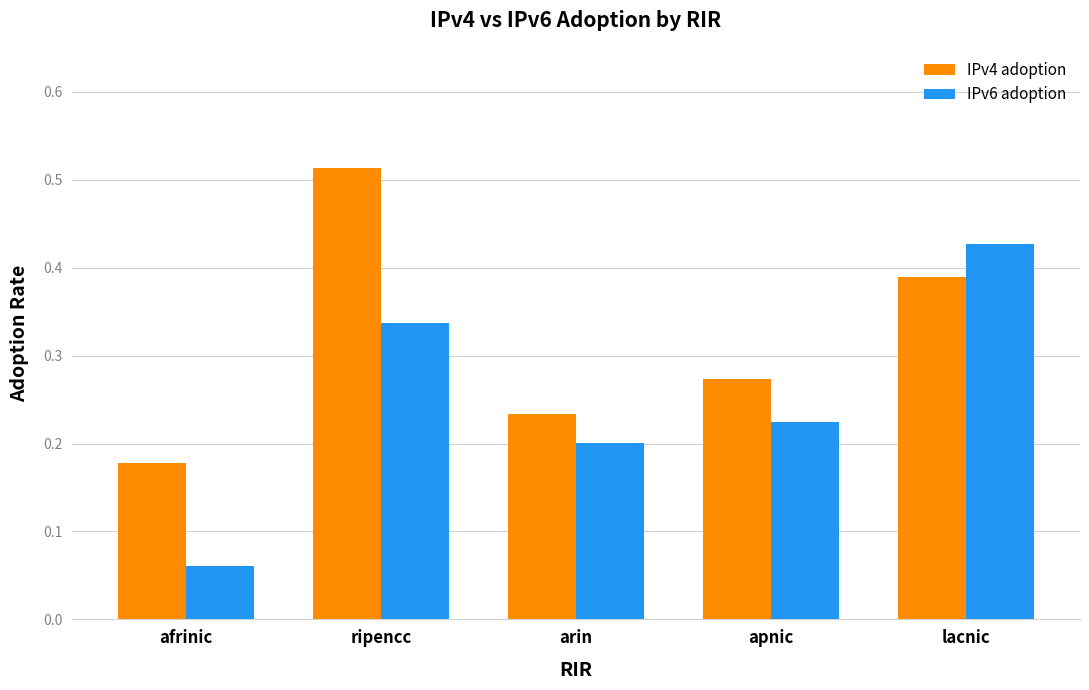

Which series has the largest total across all categories?

IPv4 adoption